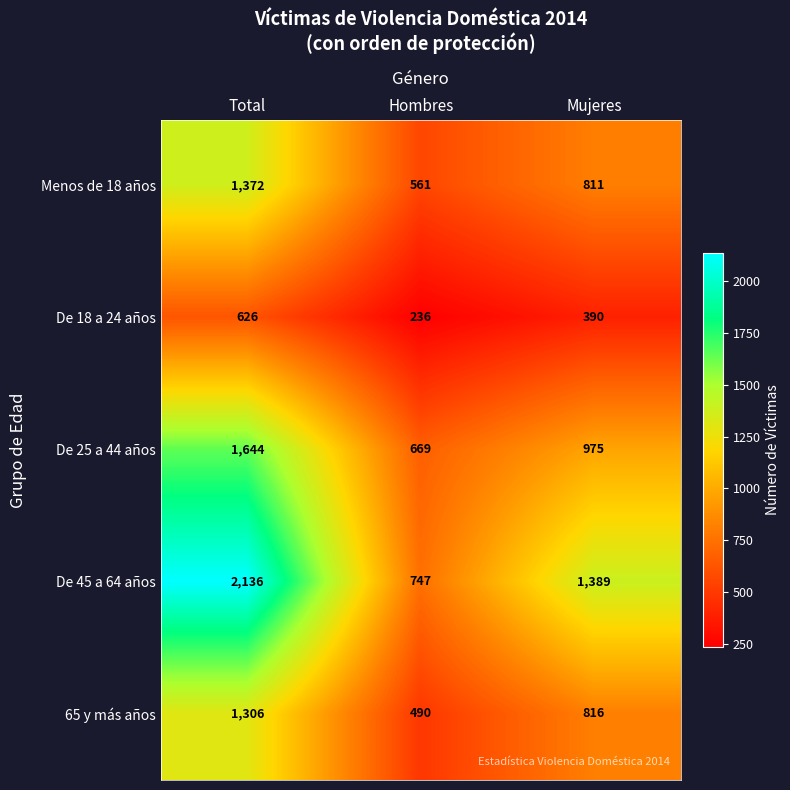

List the series in order of their peak value, highest first.

De 45 a 64 años, De 25 a 44 años, Menos de 18 años, 65 y más años, De 18 a 24 años